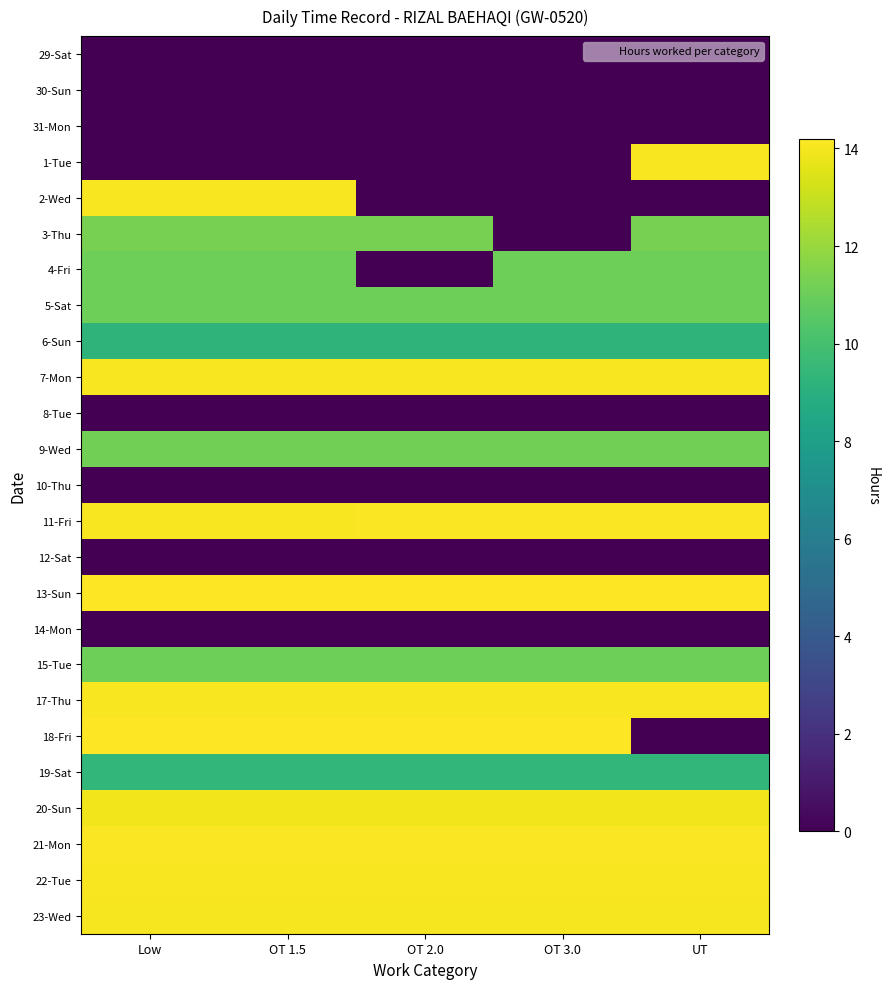

At how many categories does at least one series exceed 1?

5